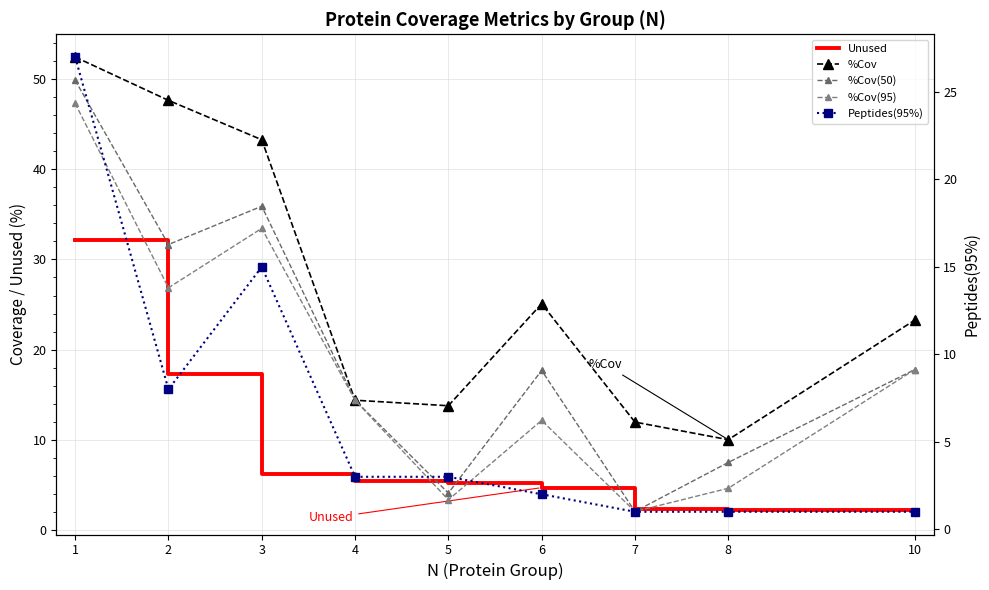

True or false: %Cov has more than 0 interior local peaks.

True